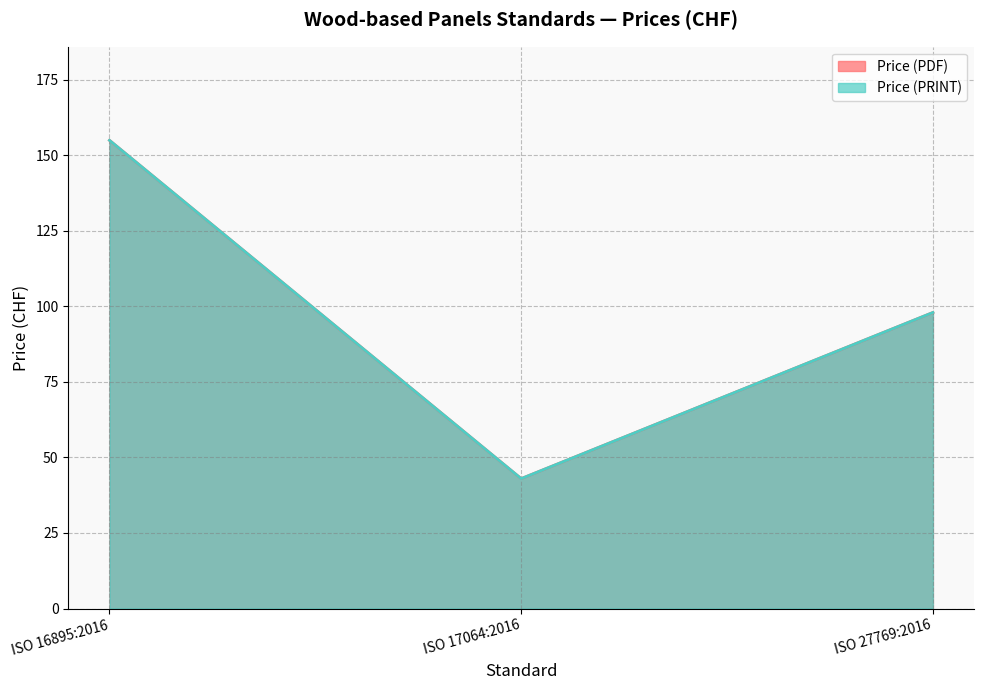

What is the label of the 3rd point from the left?

ISO 27769:2016